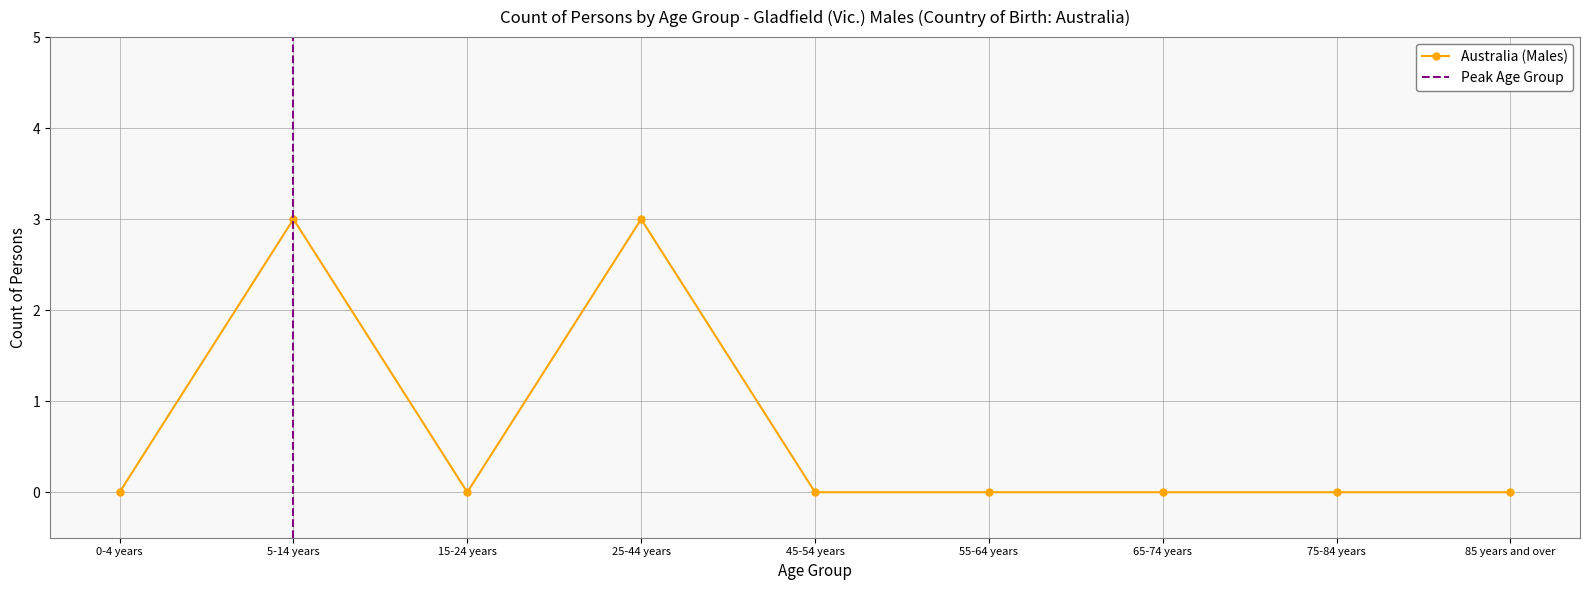

At which category does the data reach its first local peak?

5-14 years